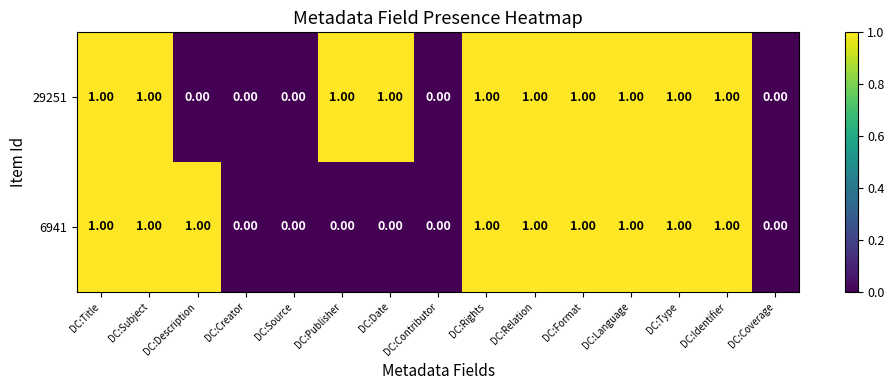

Which series changed the most between DC:Subject and DC:Description?

29251